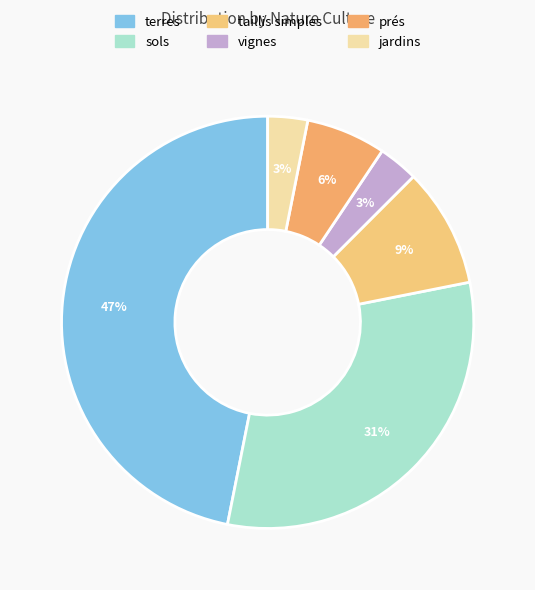

How many slices are in this pie chart?

6